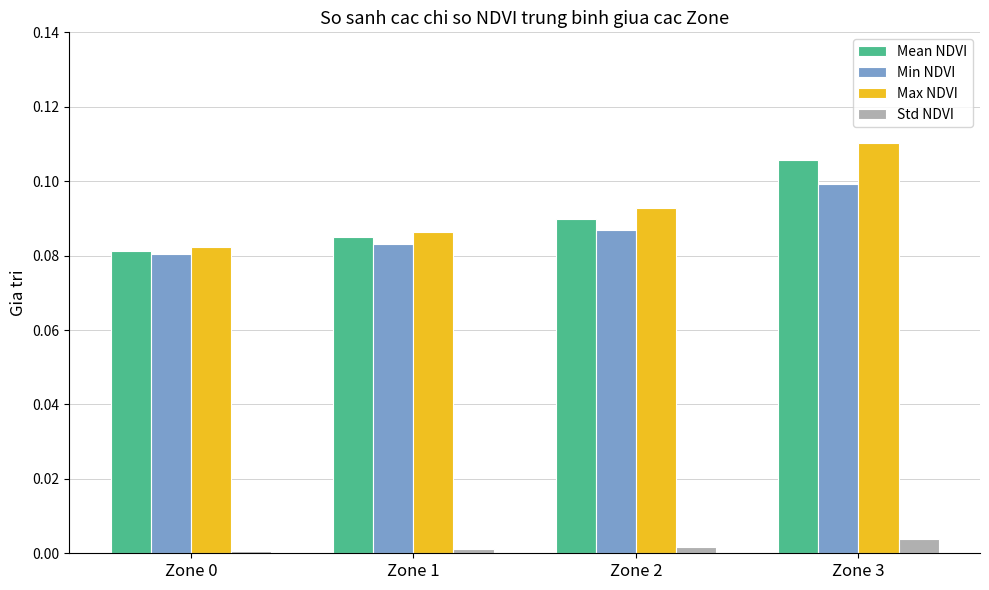

What is the sum of all Mean NDVI values?

0.4